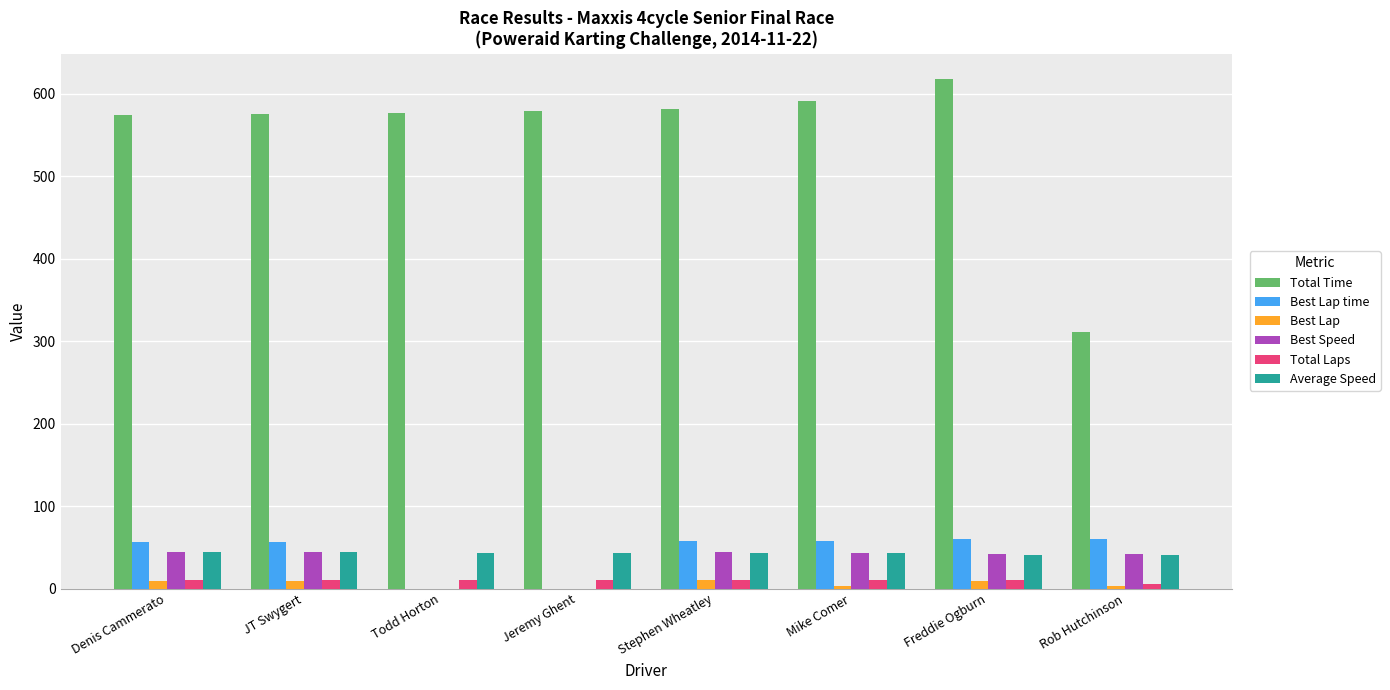

What is the maximum value shown in the chart?

617.7